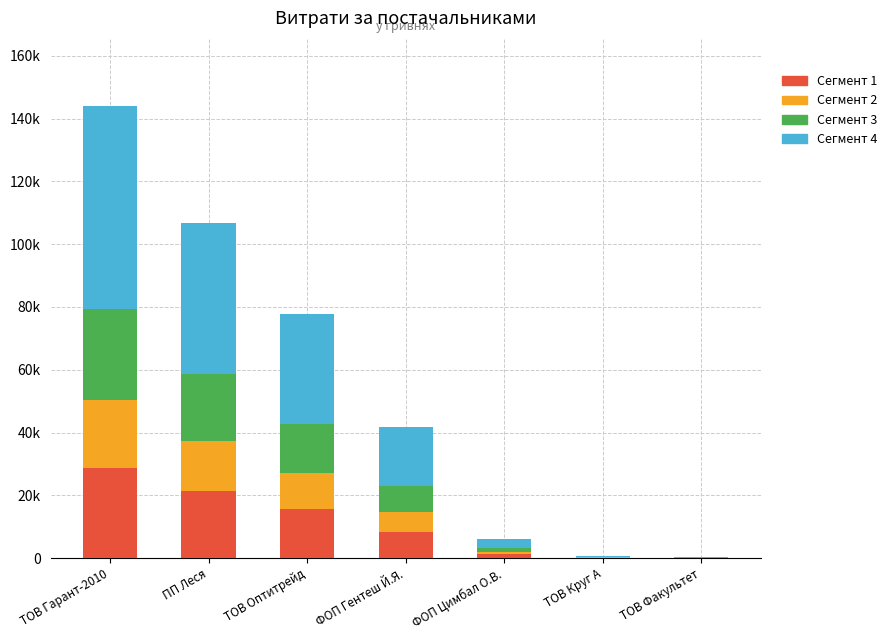

What is the difference between the second highest and second lowest values in the Сегмент 4 series?

47776.2